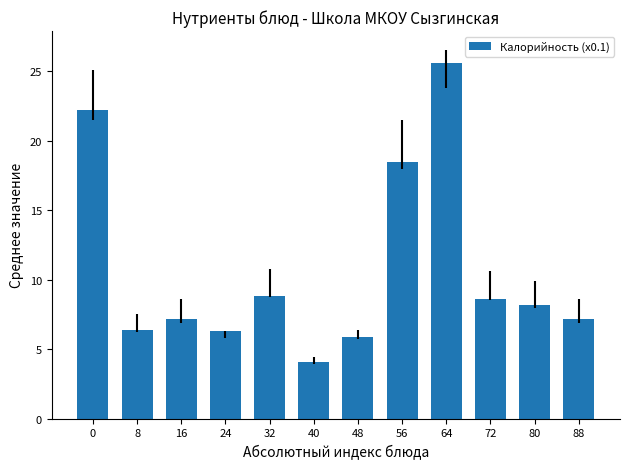

At which category does the chart reach its minimum across all series?

40